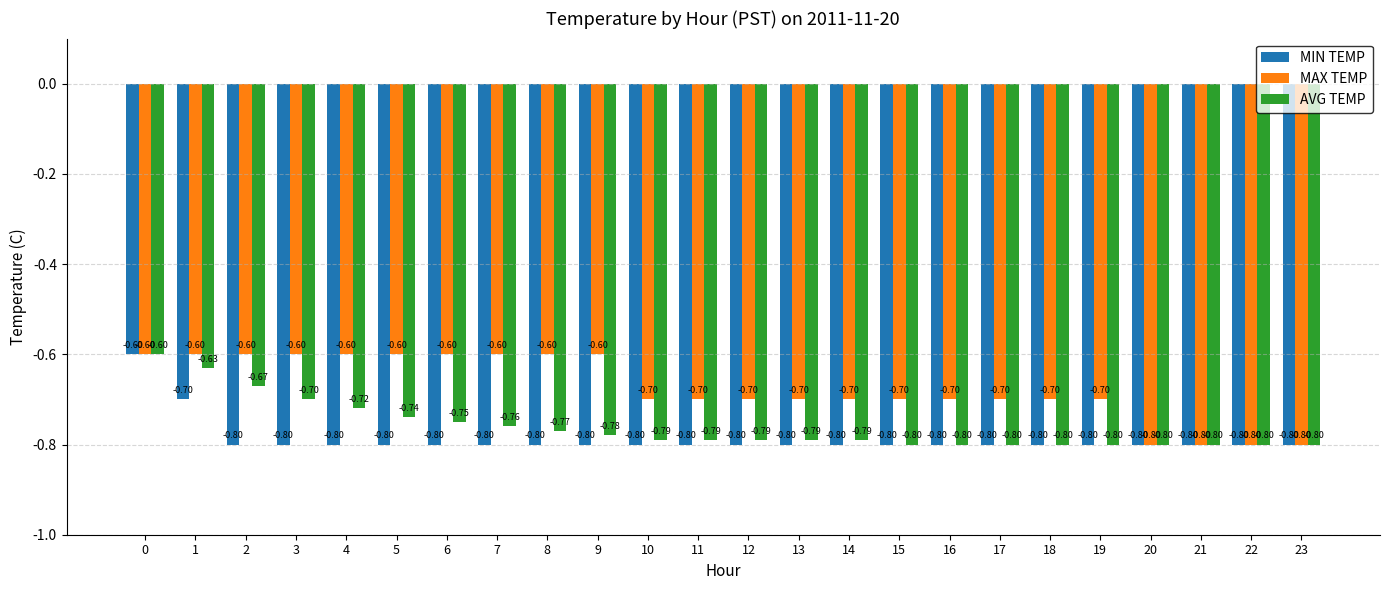

What is the total value across all series at 3?

-2.1